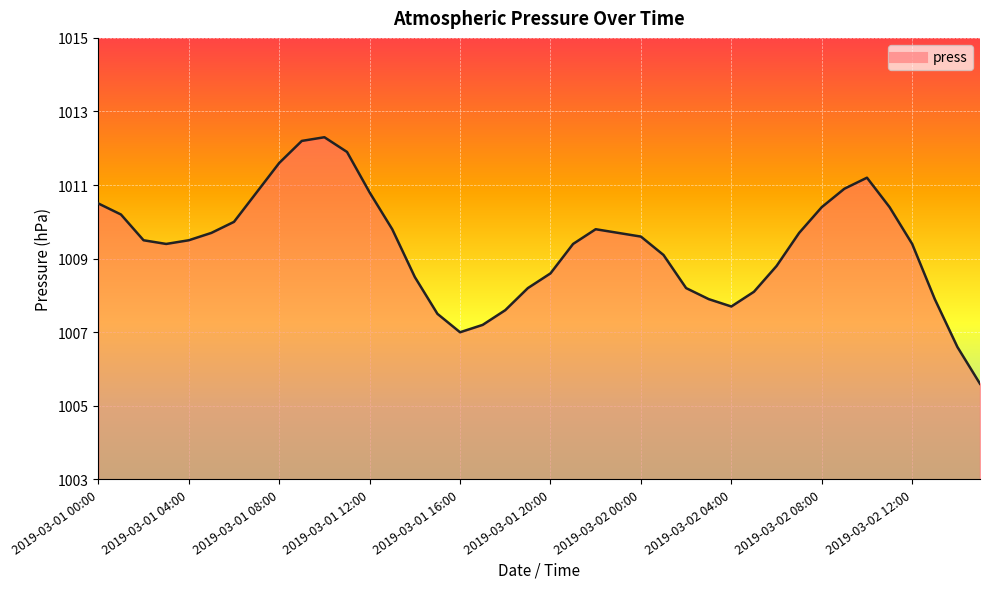

What is the smallest value displayed?

1005.6